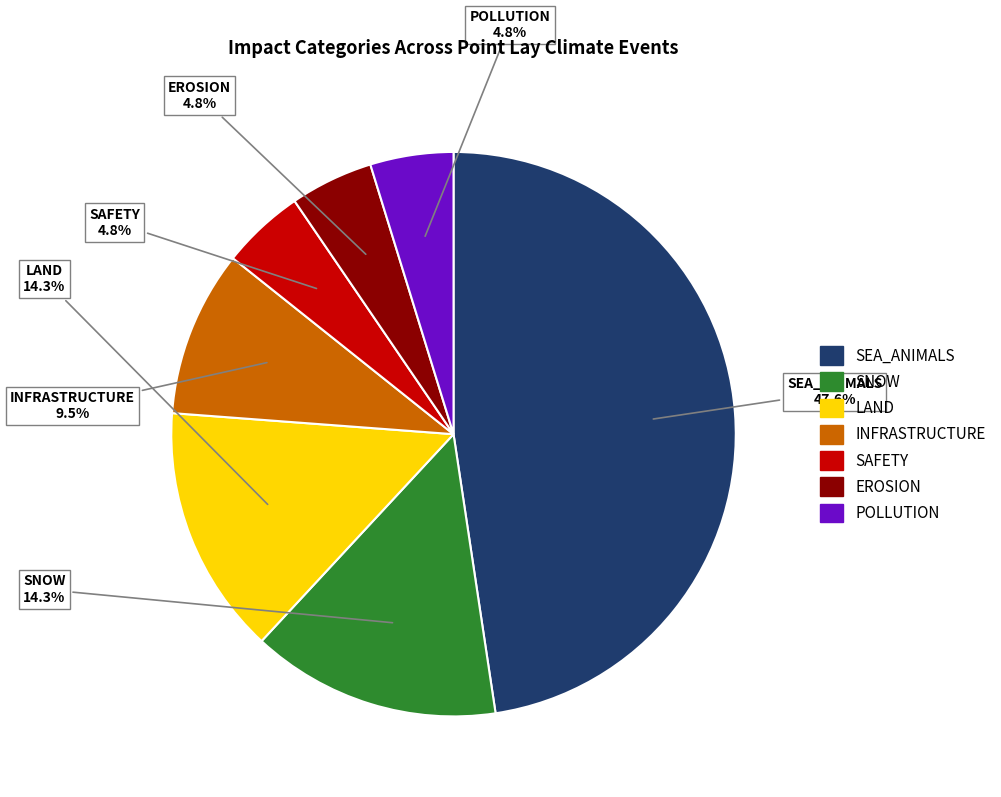

How many slices are in this pie chart?

7